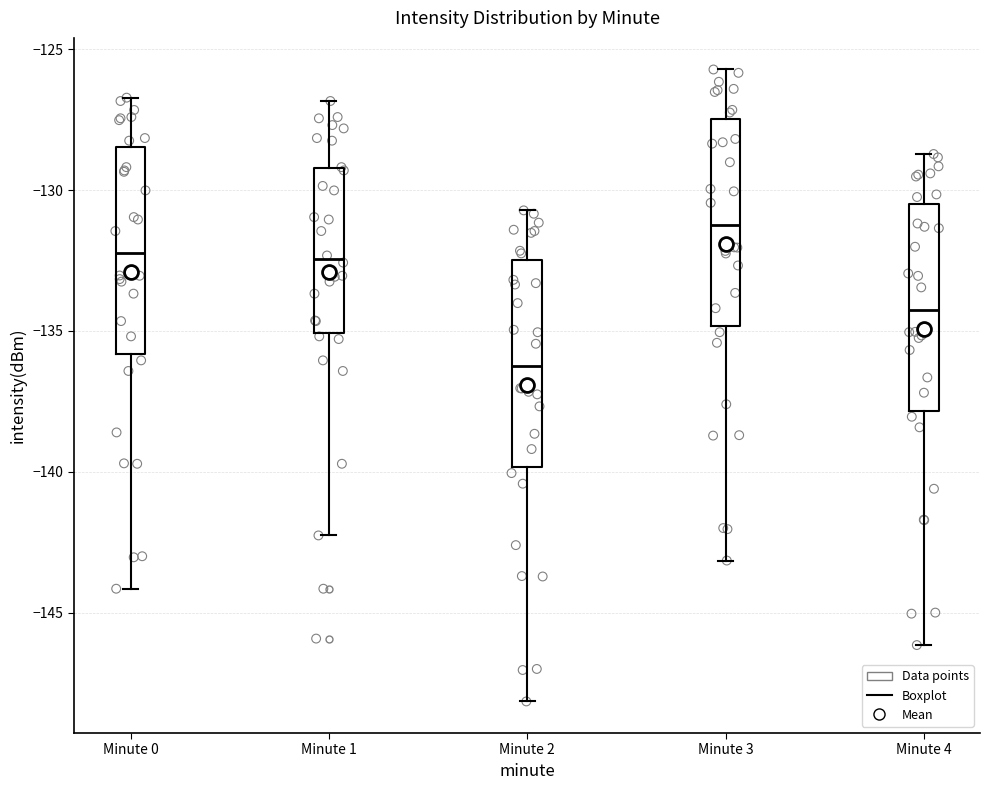

Which box's median line is the highest?

Minute 3